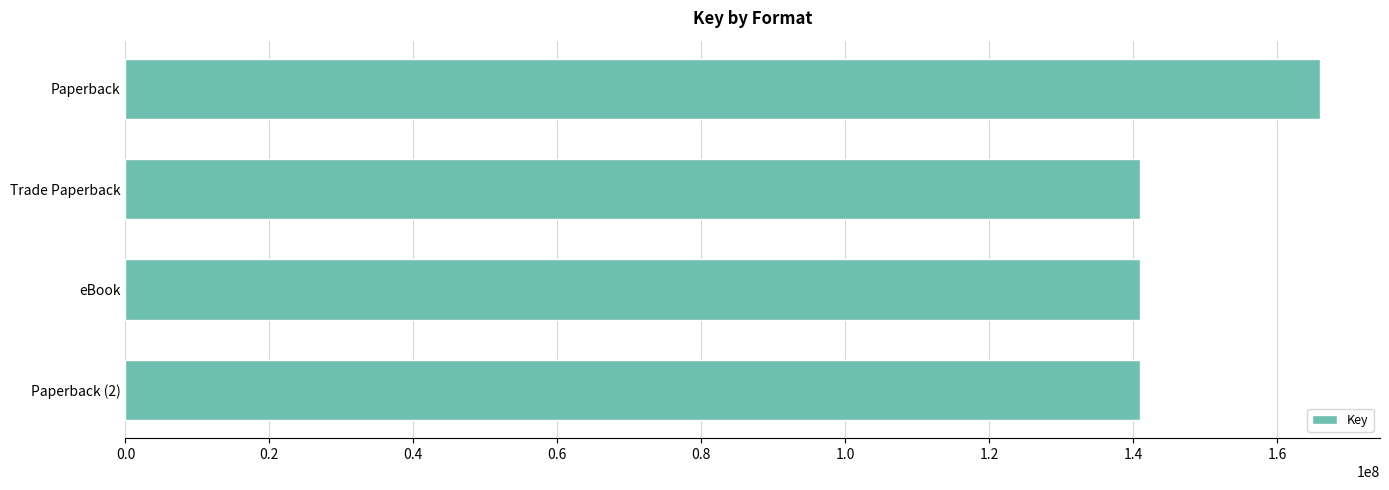

Reading top to bottom, extract all data points from this chart.

Paperback=166011608	Trade Paperback=141020052	eBook=141020052	Paperback (2)=141020052